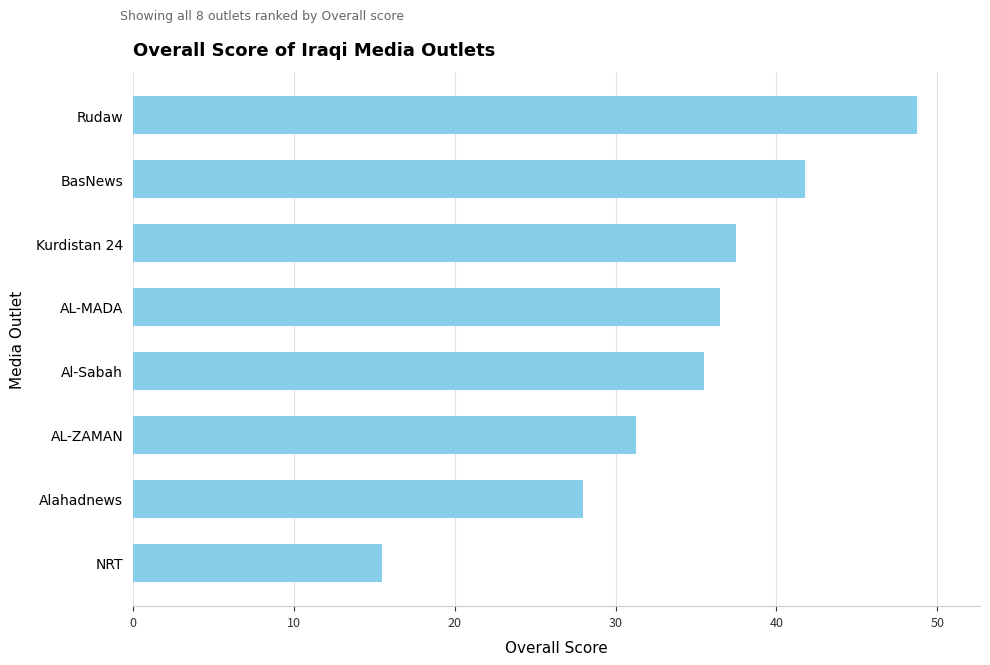

What is the ratio of the value at NRT to the value at BasNews?

0.4